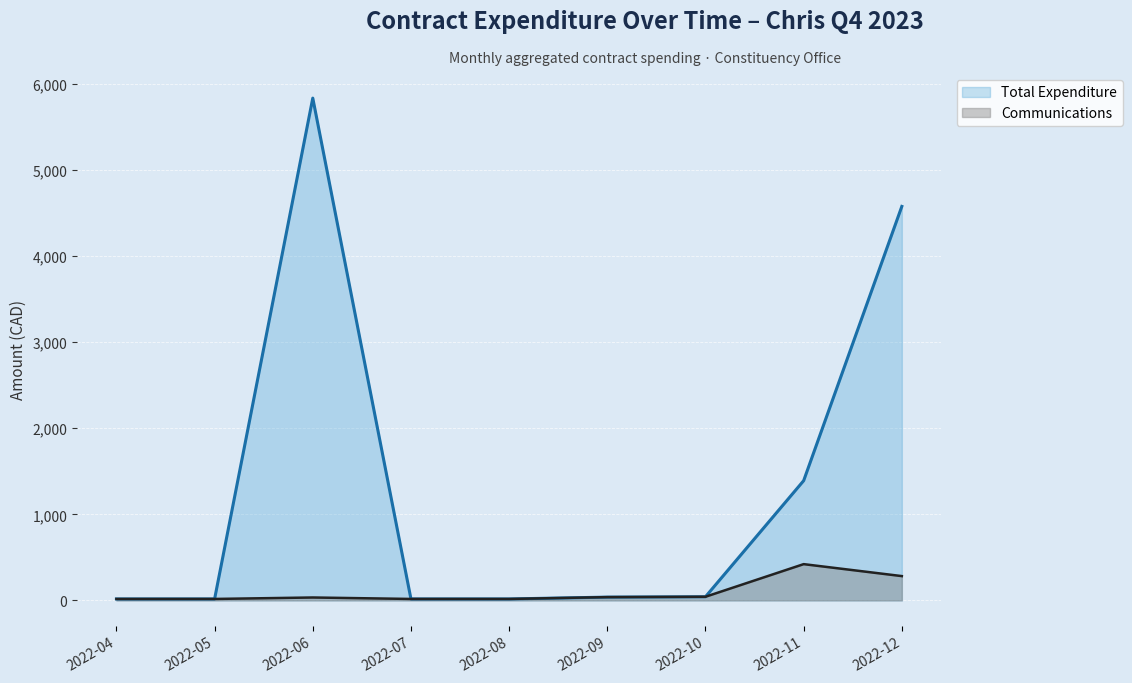

Which series has the largest range (max minus min)?

Total Expenditure